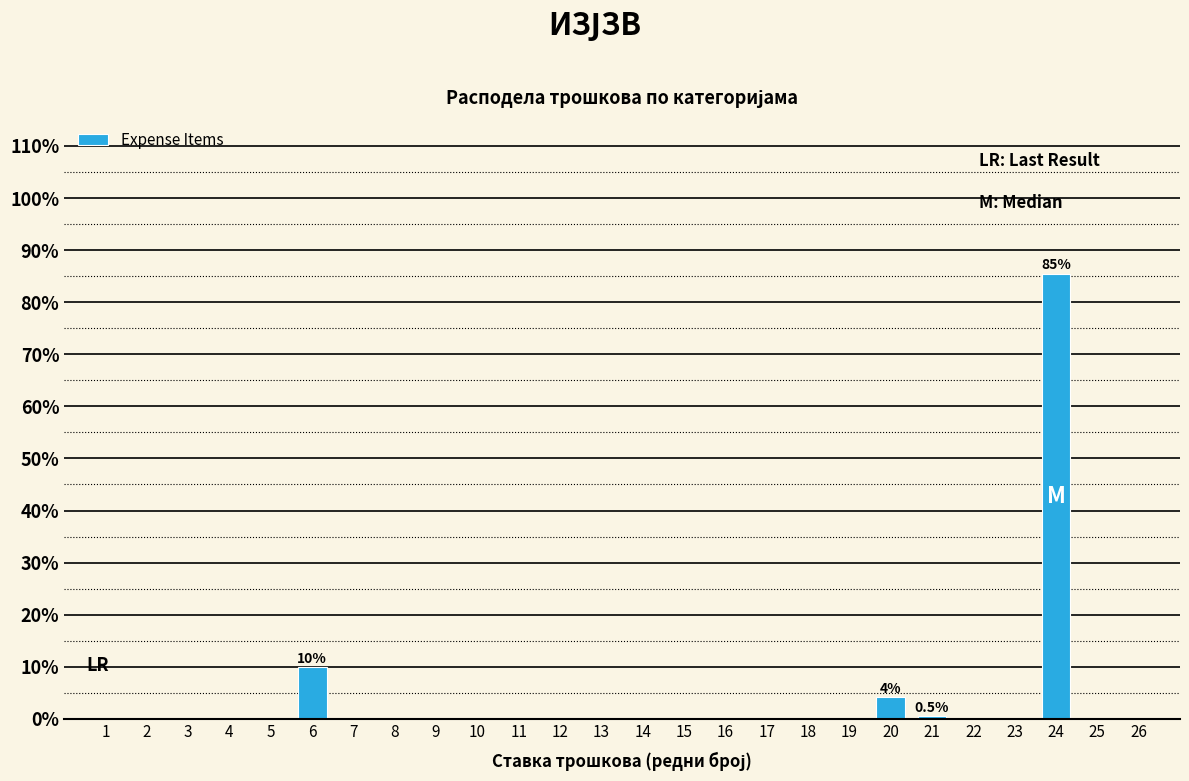

Reading left to right, list all the values displayed in this chart.

1=0.0	2=0.0	3=0.0	4=0.0	5=0.0	6=9.9	7=0.0	8=0.0	9=0.0	10=0.0	11=0.0	12=0.0	13=0.0	14=0.0	15=0.0	16=0.0	17=0.0	18=0.0	19=0.0	20=4.1	21=0.5	22=0.0	23=0.0	24=85.5	25=0.0	26=0.0